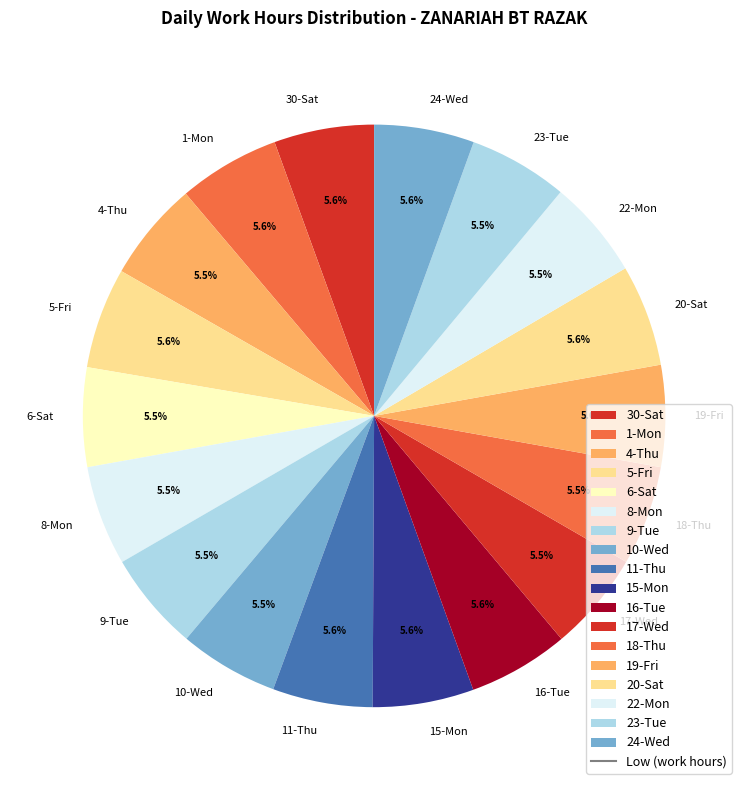

Approximately how many times larger is the value at 6-Sat compared to 30-Sat?

1.0